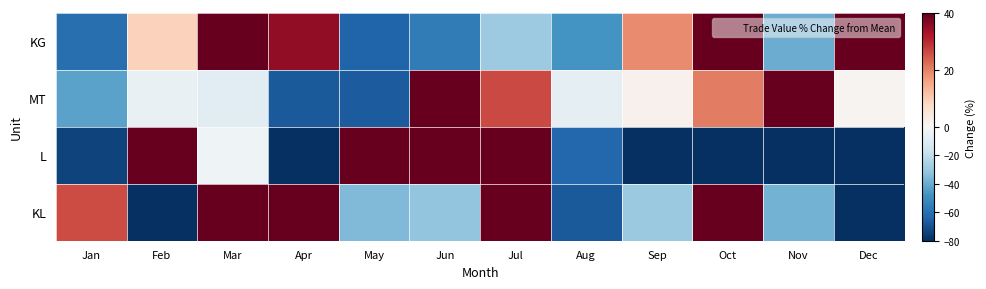

Reading right to left, what are all the values shown in this chart?

KG: Dec=95.8	Nov=-39.6	Oct=76.9	Sep=18.8	Aug=-47.6	Jul=-29.2	Jun=-56.1	May=-64.4	Apr=35.3	Mar=61.2	Feb=9.1	Jan=-60.2
MT: Dec=1.1	Nov=84.3	Oct=20.4	Sep=1.8	Aug=-7.7	Jul=26.3	Jun=65.7	May=-66.7	Apr=-67.0	Mar=-9.1	Feb=-6.2	Jan=-43.1
L: Dec=-100.0	Nov=-100.0	Oct=-97.8	Sep=-85.8	Aug=-62.6	Jul=79.1	Jun=177.7	May=132.0	Apr=-79.7	Mar=-3.7	Feb=214.8	Jan=-73.9
KL: Dec=-100.0	Nov=-38.0	Oct=61.9	Sep=-29.5	Aug=-67.0	Jul=98.9	Jun=-31.3	May=-35.5	Apr=127.7	Mar=86.5	Feb=-100.0	Jan=26.2